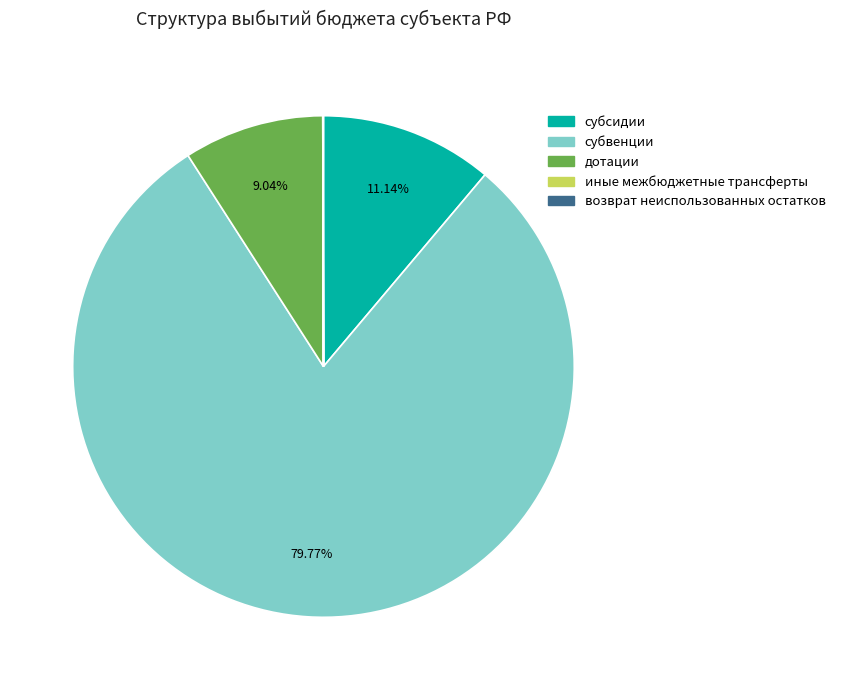

To the nearest percent, what is the average slice percentage?

20%